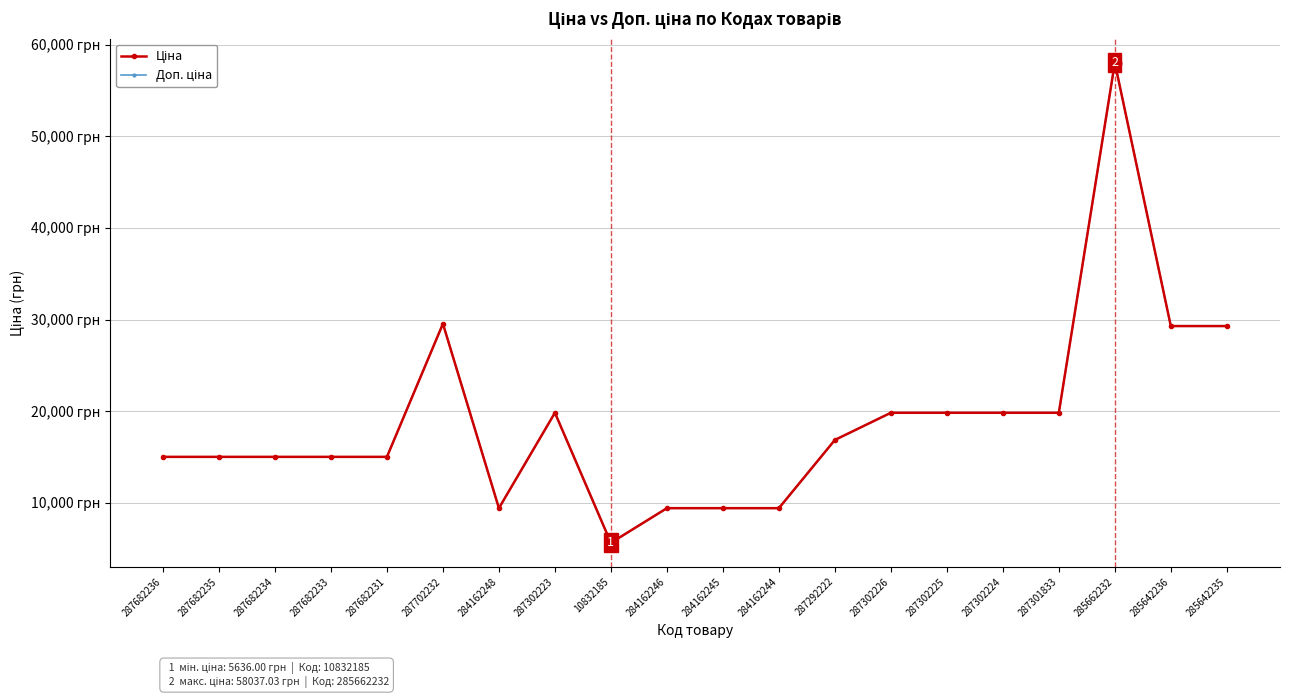

Rank the categories by Доп. ціна value from lowest to highest.

10832185, 284162248, 284162246, 284162245, 284162244, 287682236, 287682235, 287682234, 287682233, 287682231, 287292222, 287302223, 287302226, 287302225, 287302224, 287301833, 285642236, 285642235, 287702232, 285662232